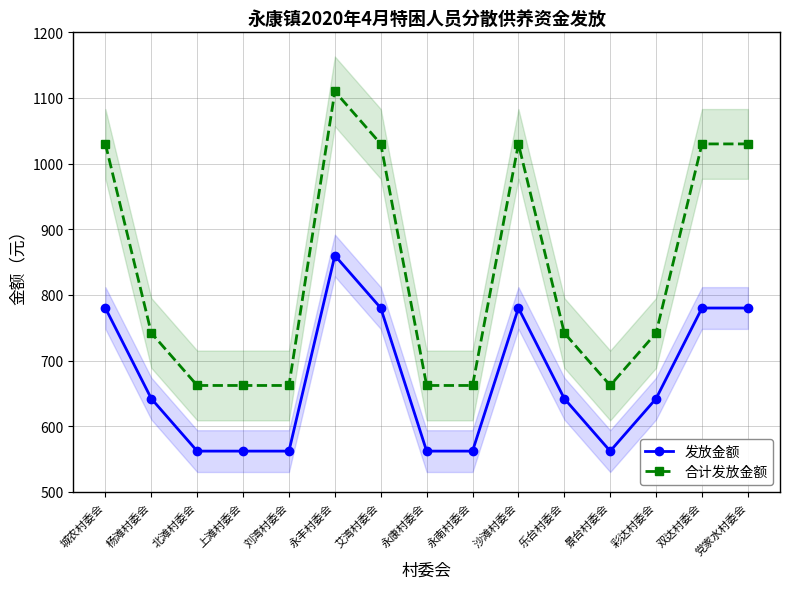

What is the difference between the 合计发放金额 values at 杨滩村委会 and 城农村委会?

288